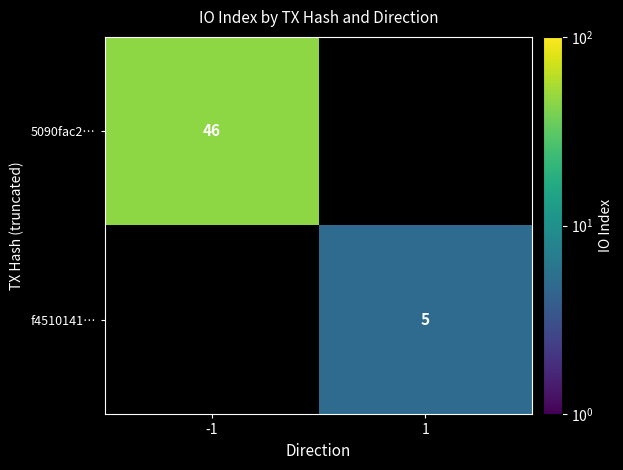

How many distinct data groups are displayed?

2